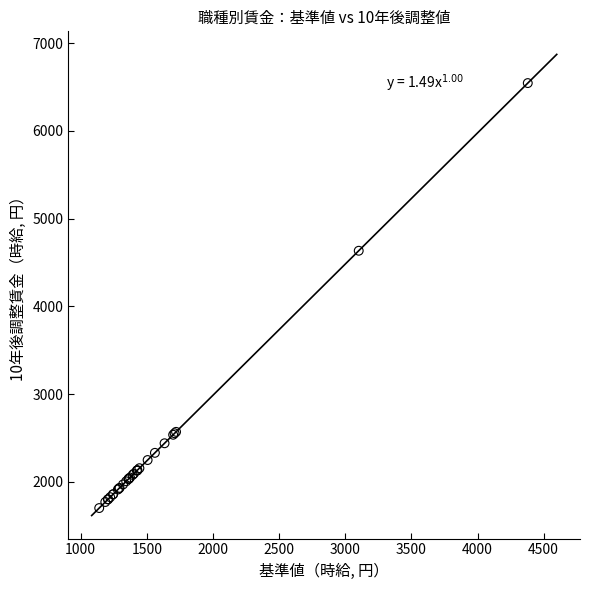

What Y value in the scatter plot is closest to 4123?

4634